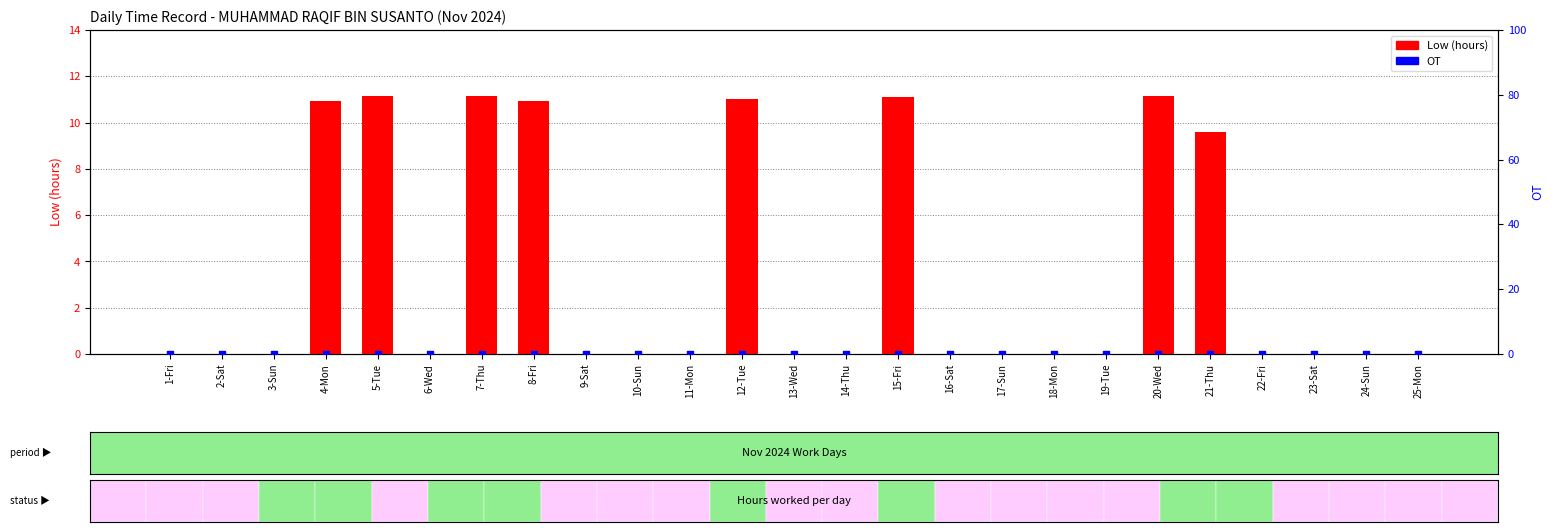

At which category is the sum across all series the highest?

5-Tue